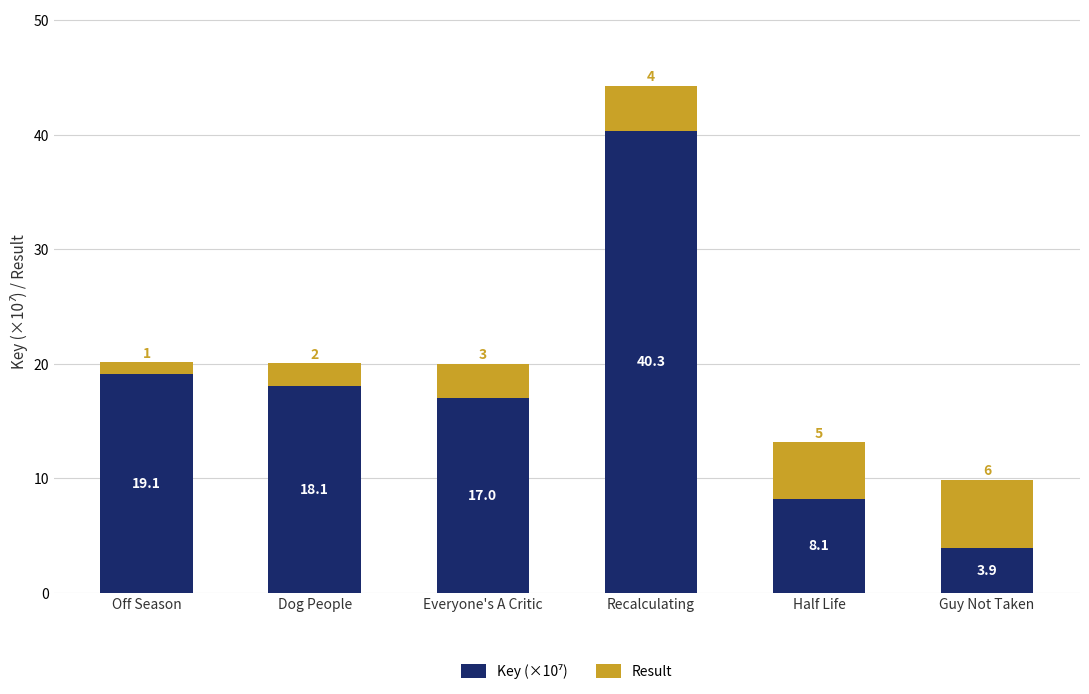

At which category is the sum across all series the highest?

Recalculating